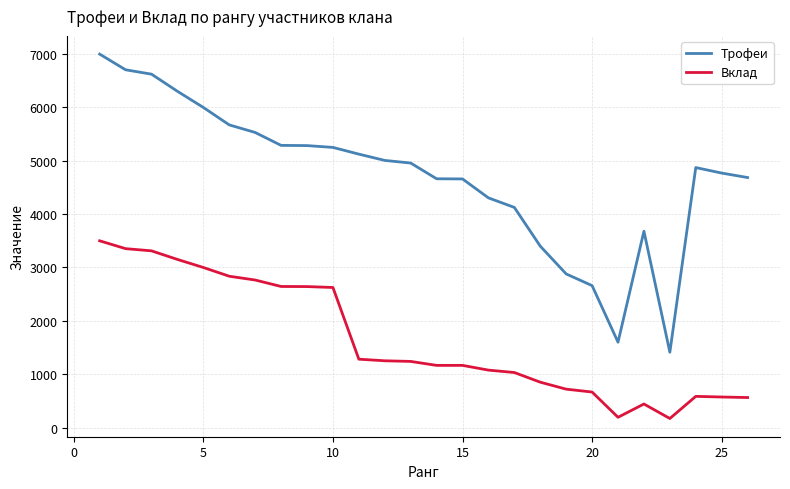

List the series in order of their peak value, lowest first.

Вклад, Трофеи